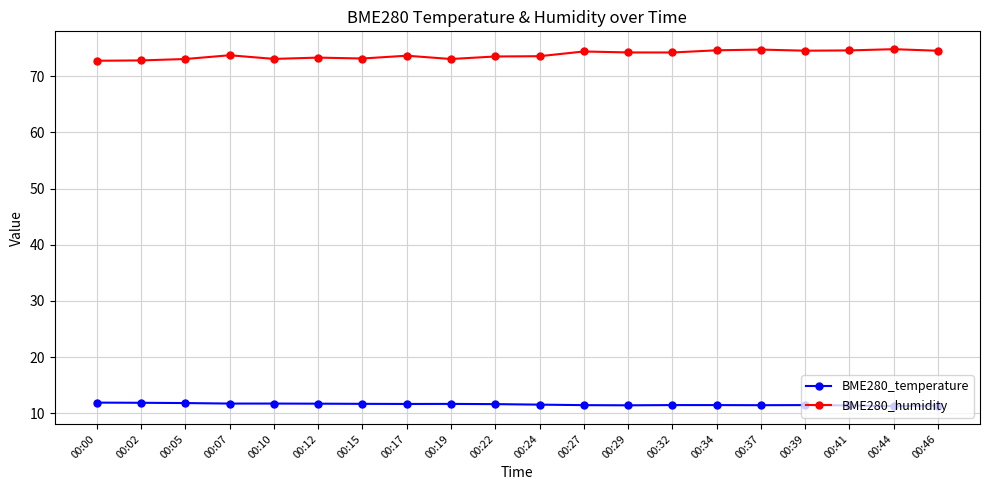

Which series has the largest total across all categories?

BME280_humidity